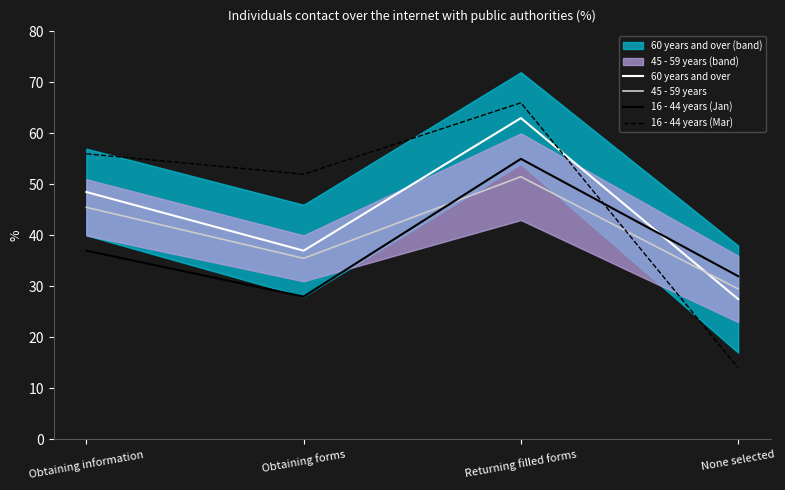

What is the label of the 3rd point from the right?

Obtaining forms